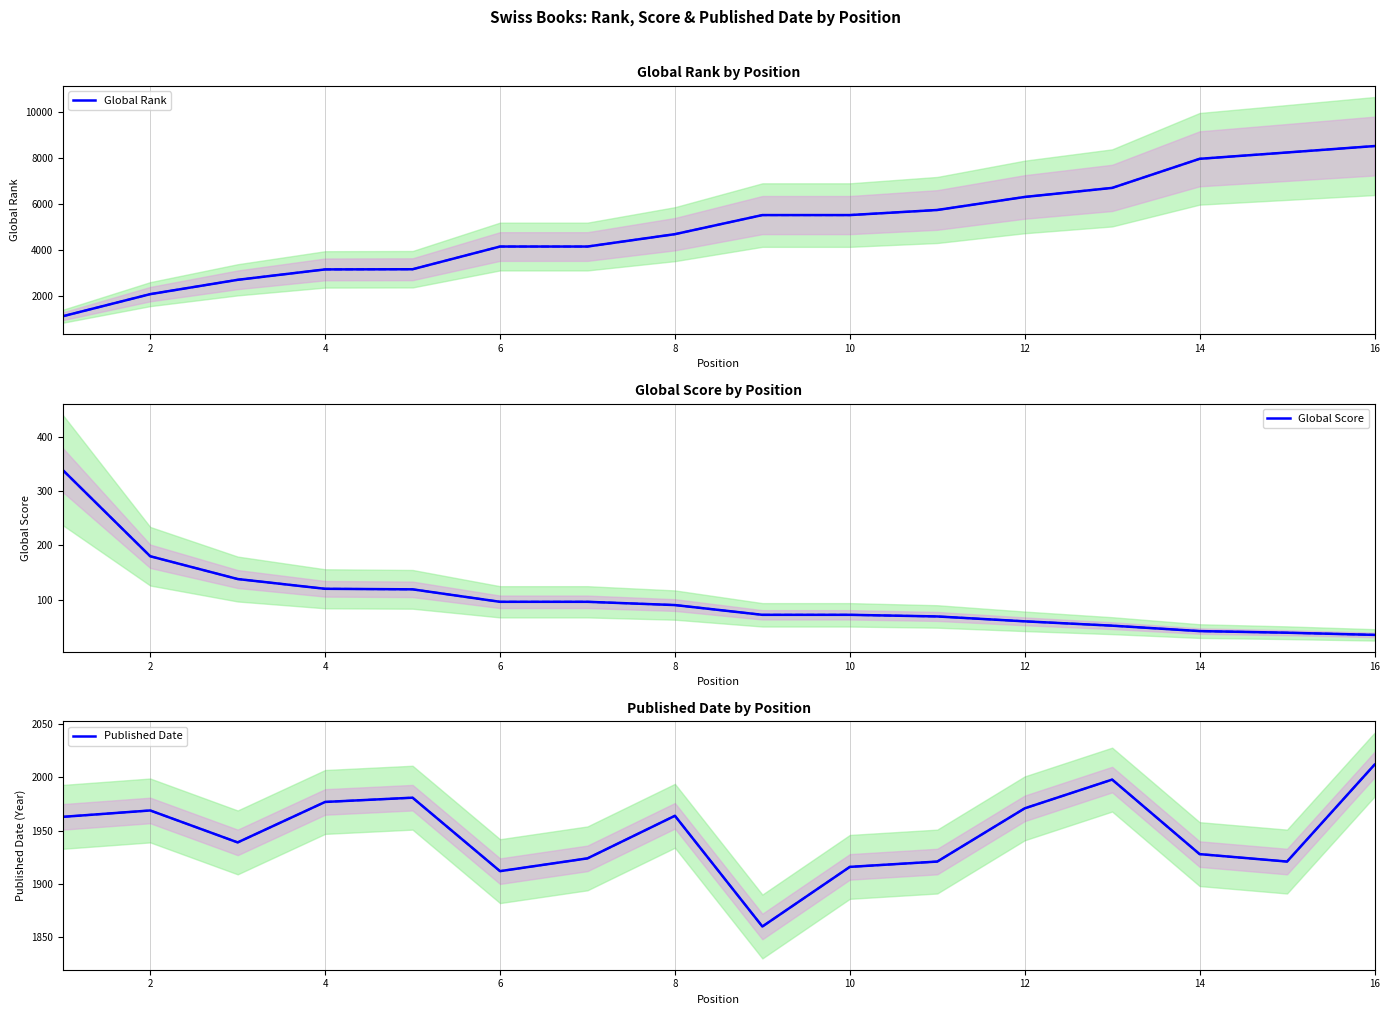

Count the number of categories in the chart.

16